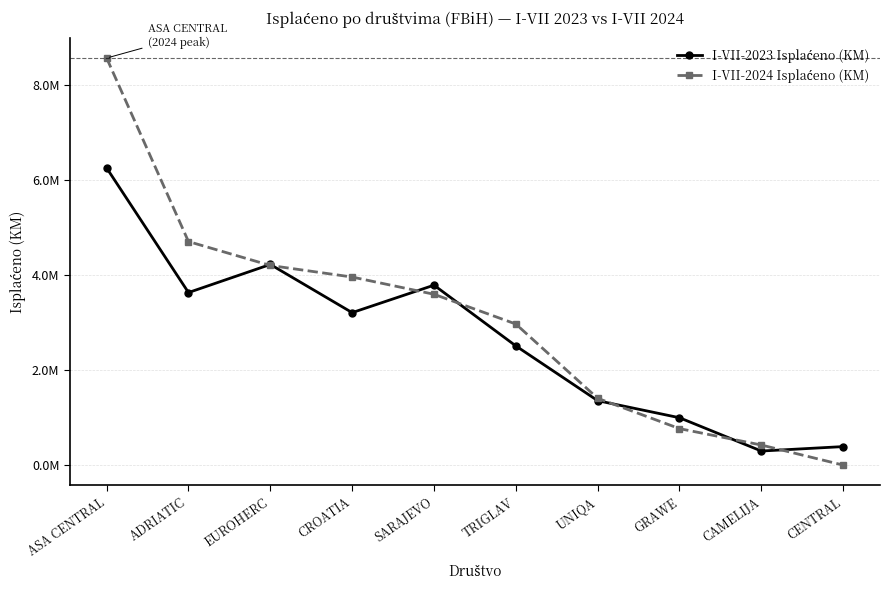

Rank the categories by I-VII-2024 Isplaćeno (KM) value from highest to lowest.

ASA CENTRAL, ADRIATIC, EUROHERC, CROATIA, SARAJEVO, TRIGLAV, UNIQA, GRAWE, CAMELIJA, CENTRAL